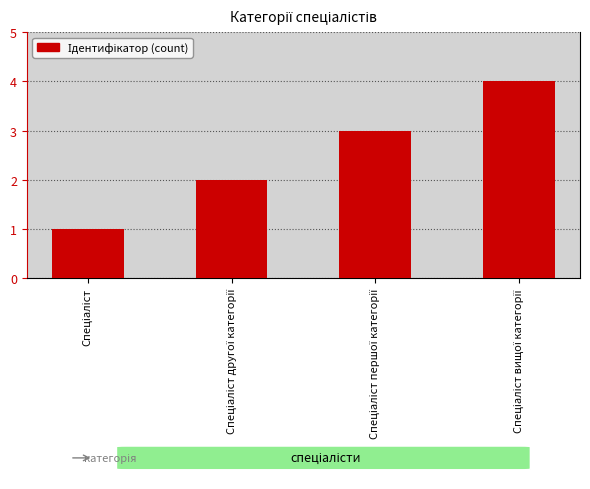

What is the value of the 4th bar from the left?

4